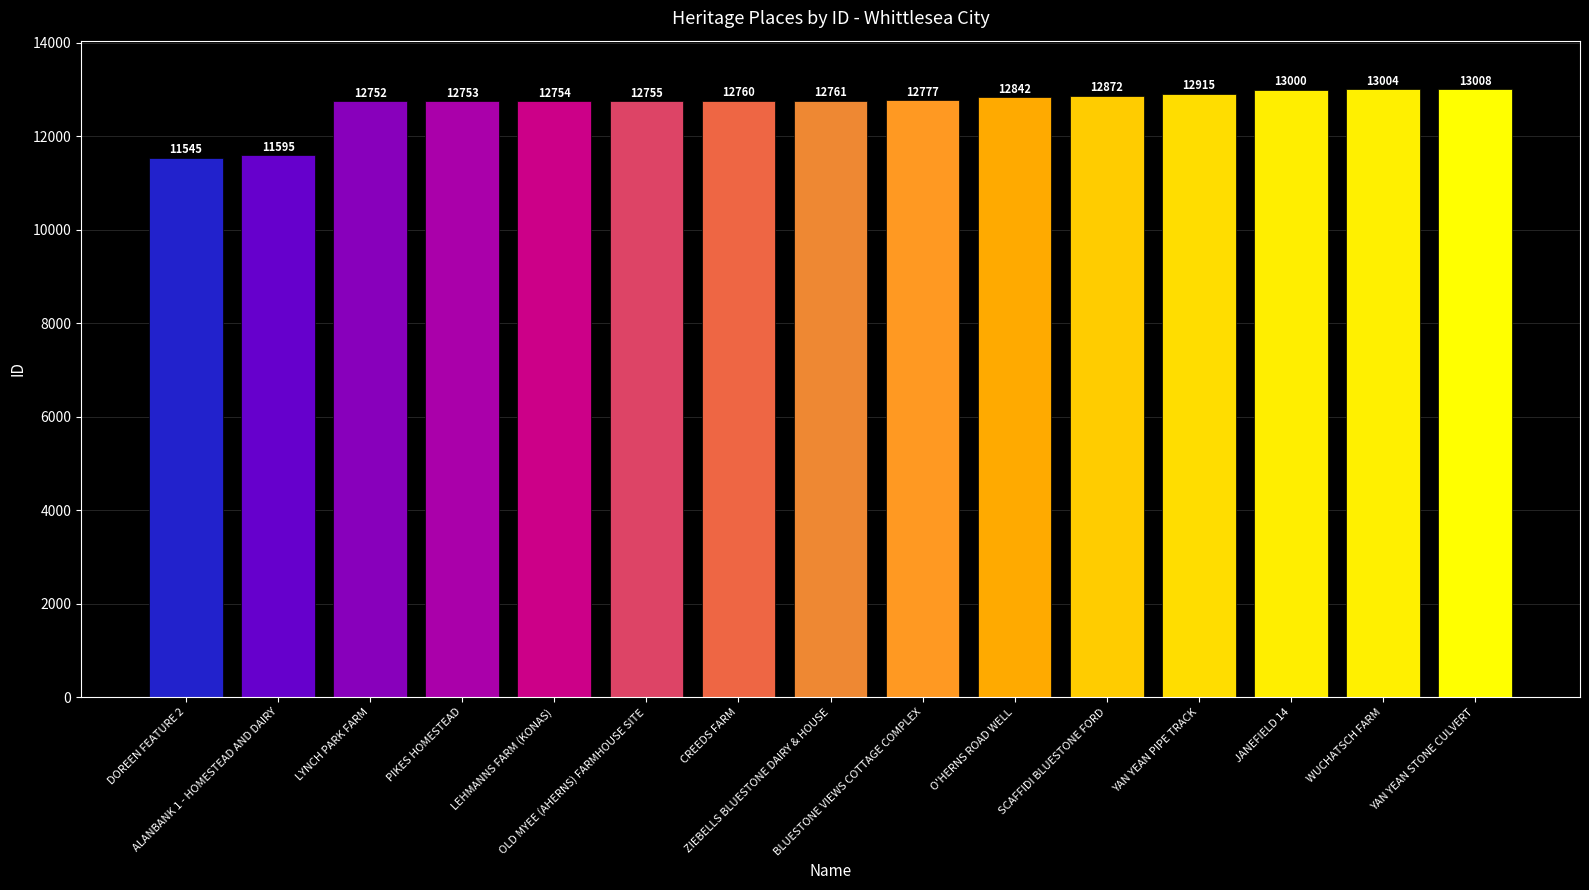

What is the change in value from PIKES HOMESTEAD to SCAFFIDI BLUESTONE FORD?

+119